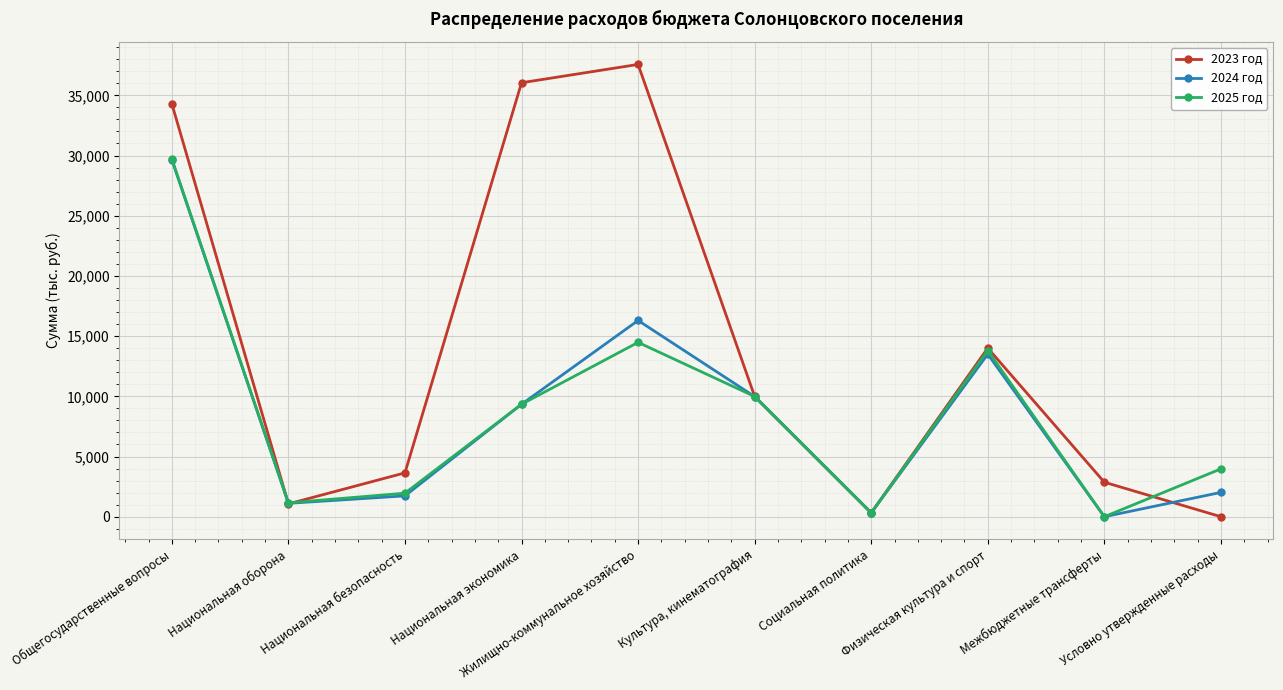

How many interior local valleys does the 2025 год series have?

3